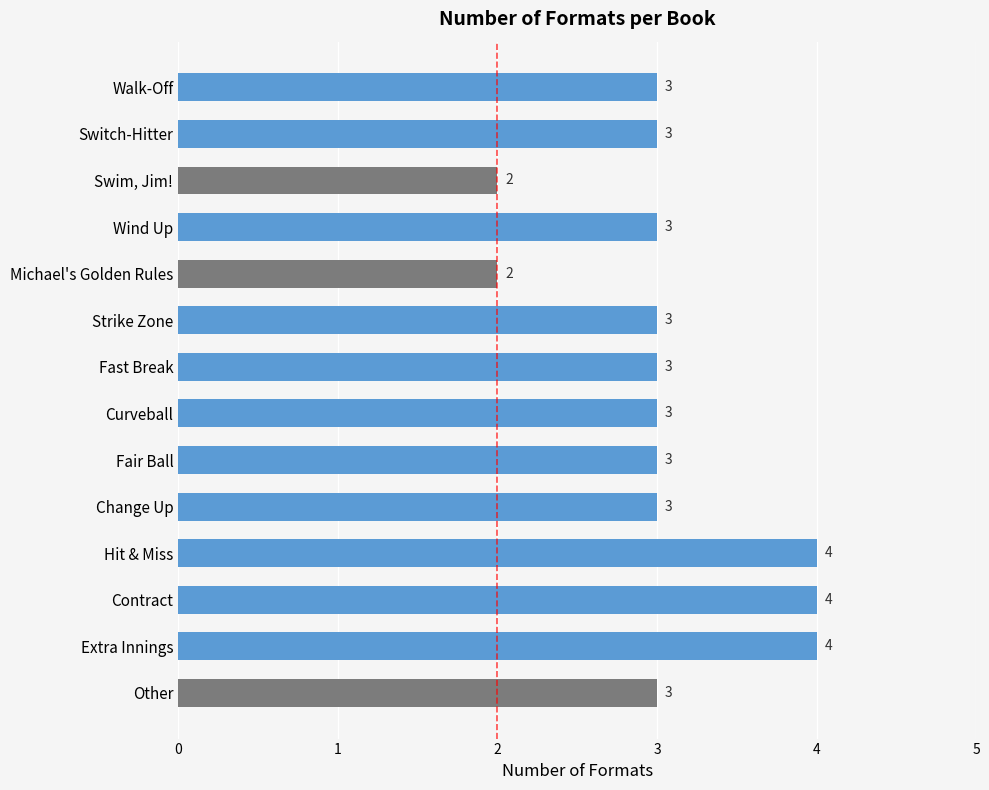

What is the ratio of the value at Extra Innings to the value at Strike Zone?

1.3